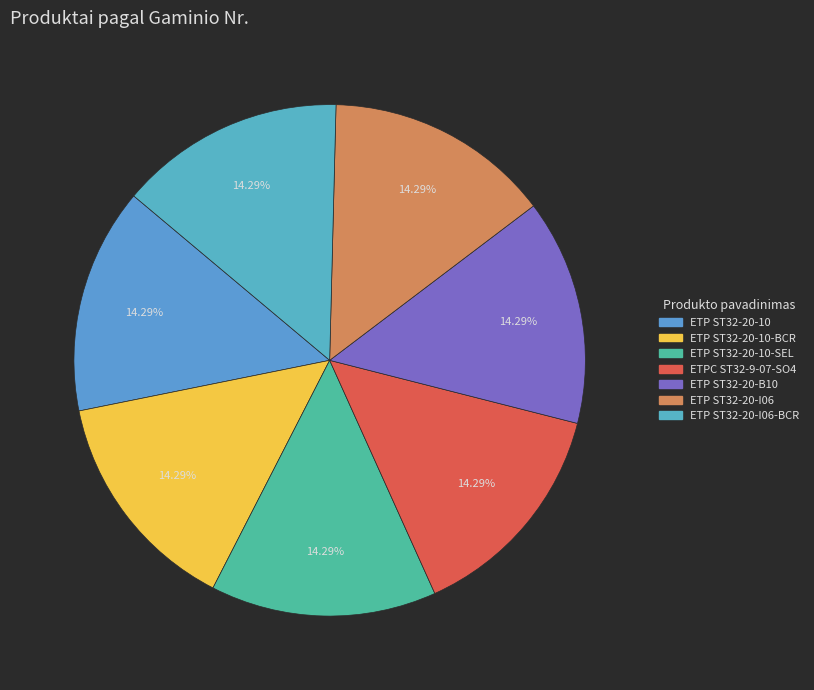

What percentage is the ETP ST32-20-10-BCR slice, to the nearest percent?

14%